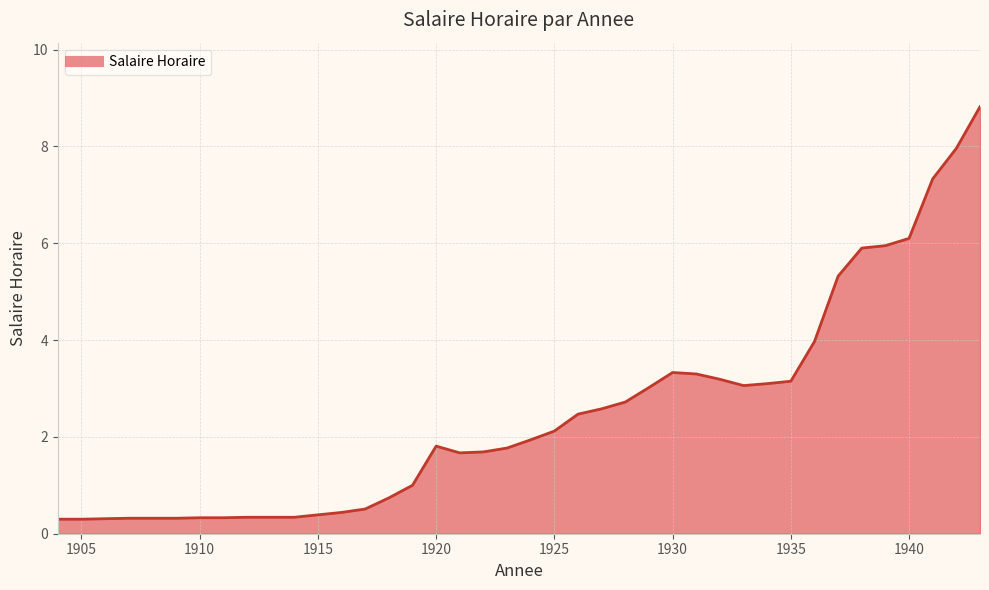

What is the smallest value displayed?

0.3